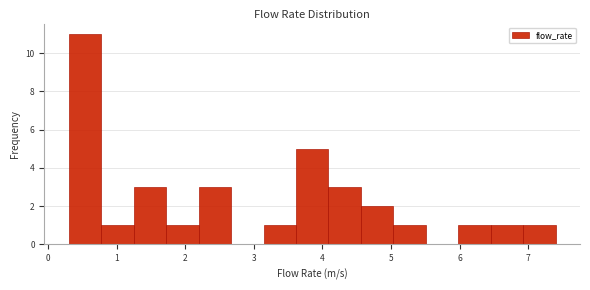

Over which range of the x-axis is the bar tallest?

0.3 to 0.8